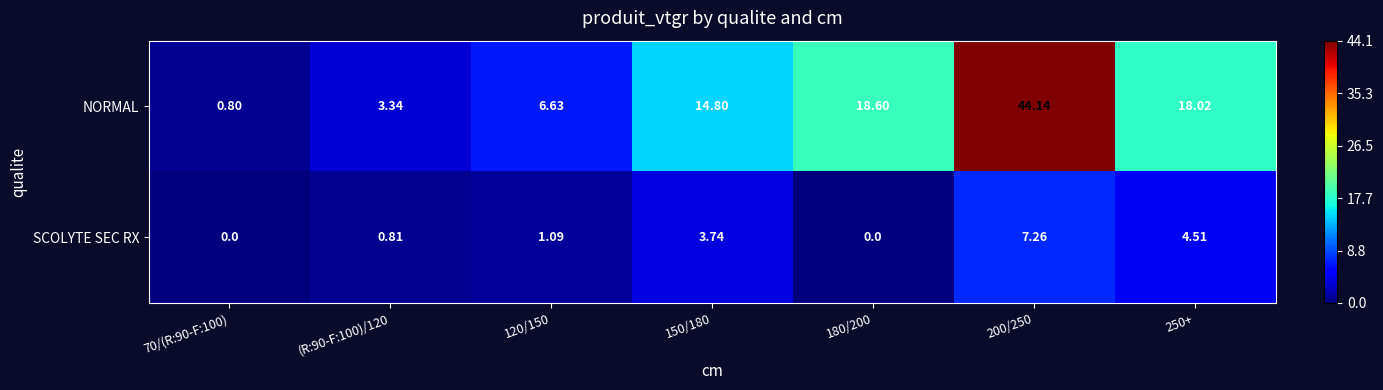

How many data points does each series have?

7